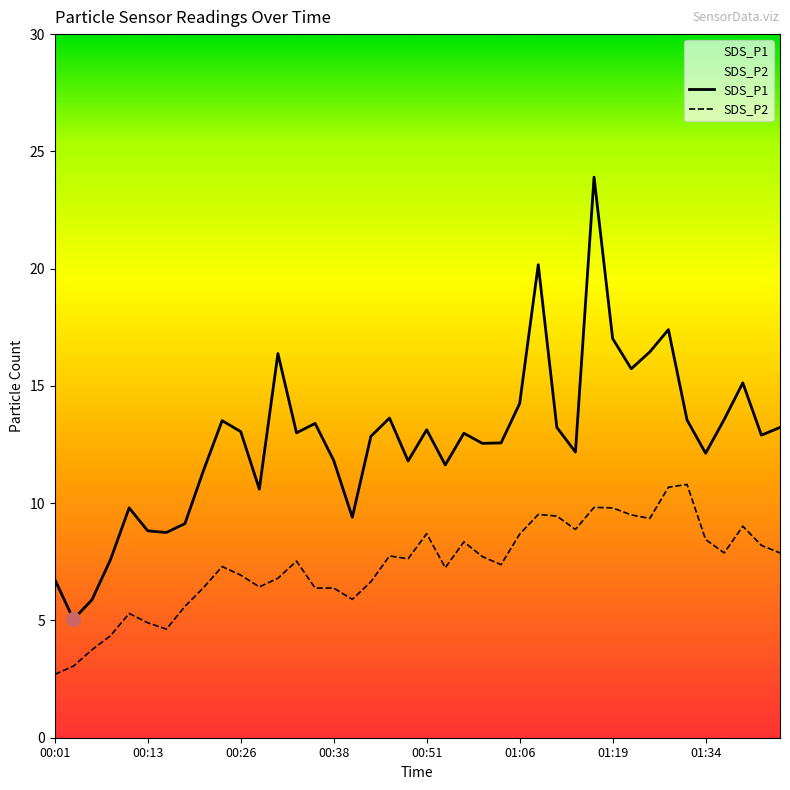

List the series in order of their peak value, lowest first.

SDS_P2, SDS_P1